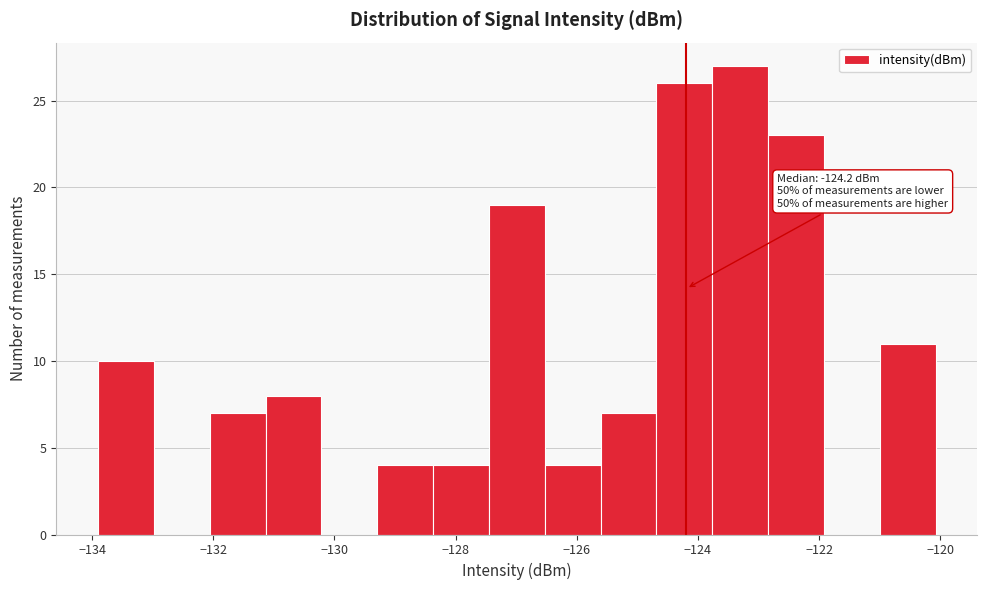

Over which range of the x-axis is the bar tallest?

-123.8 to -122.8